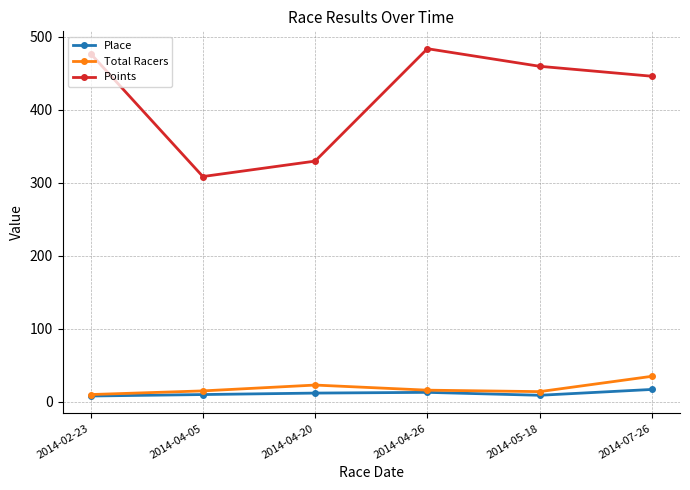

True or false: Points has more than 2 interior local peaks.

False